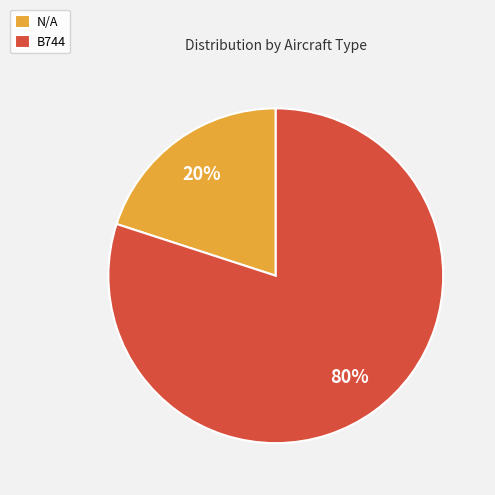

Which slice represents more than half of the pie?

B744